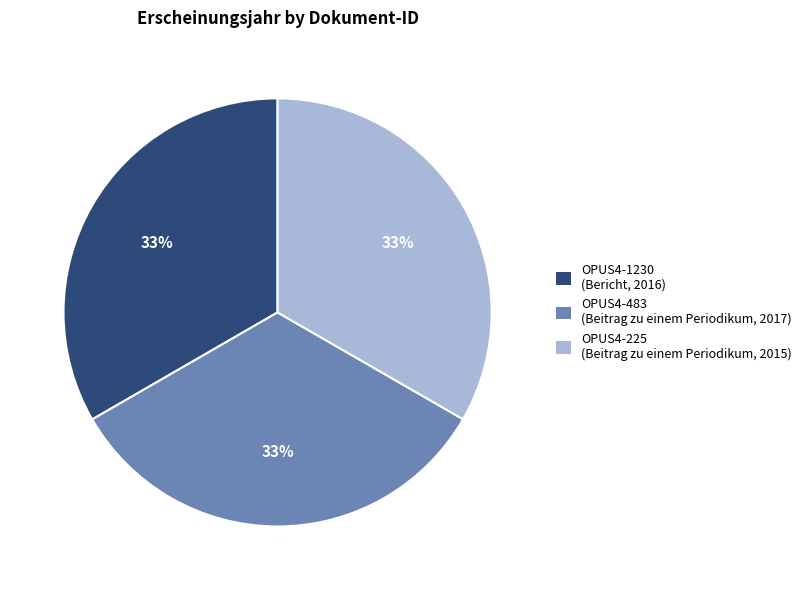

Is it true that OPUS4-483 is 33% of the pie?

True